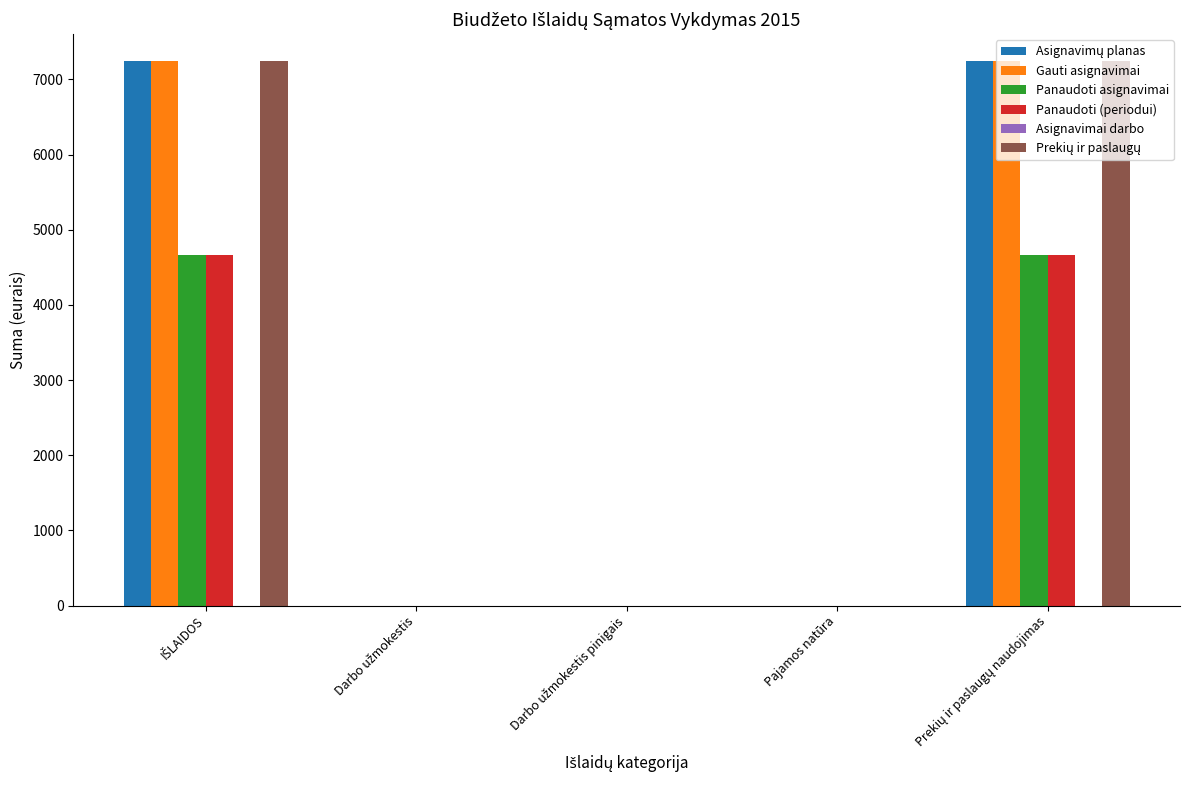

What is the sum of all Gauti asignavimai values?

14480.0